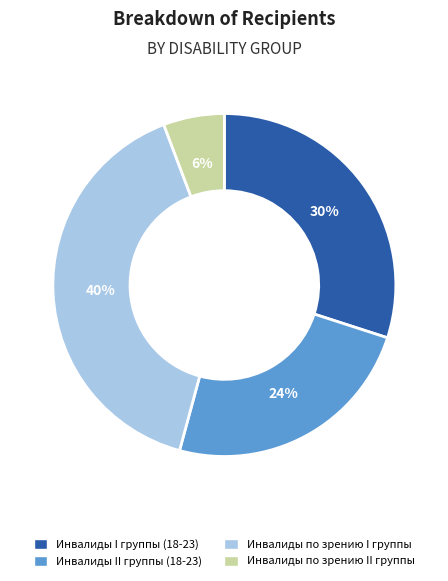

What percentage is the Инвалиды I группы (18-23) slice, to the nearest percent?

30%